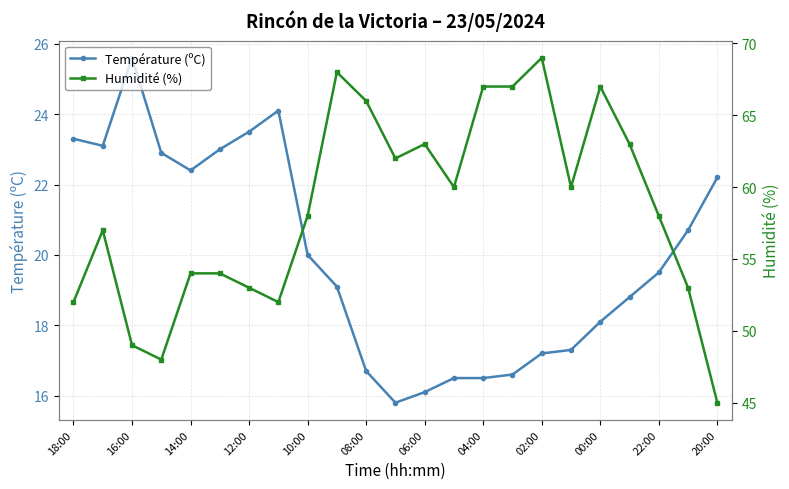

The value of Température (ºC) at 10:00 is 35.2. True or false?

False